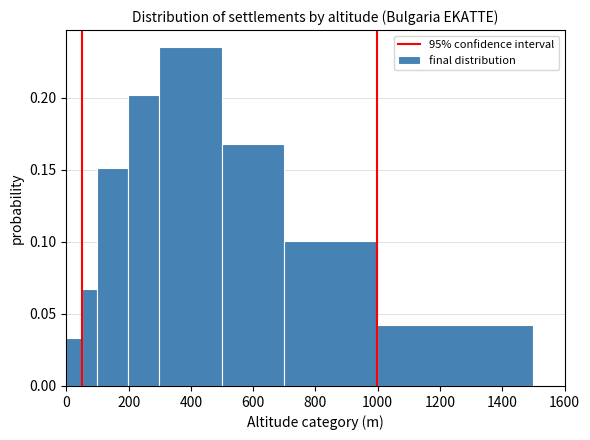

Around what value on the x-axis is the tallest bar? Give the approximate position of its centre, as read against the axis.

400